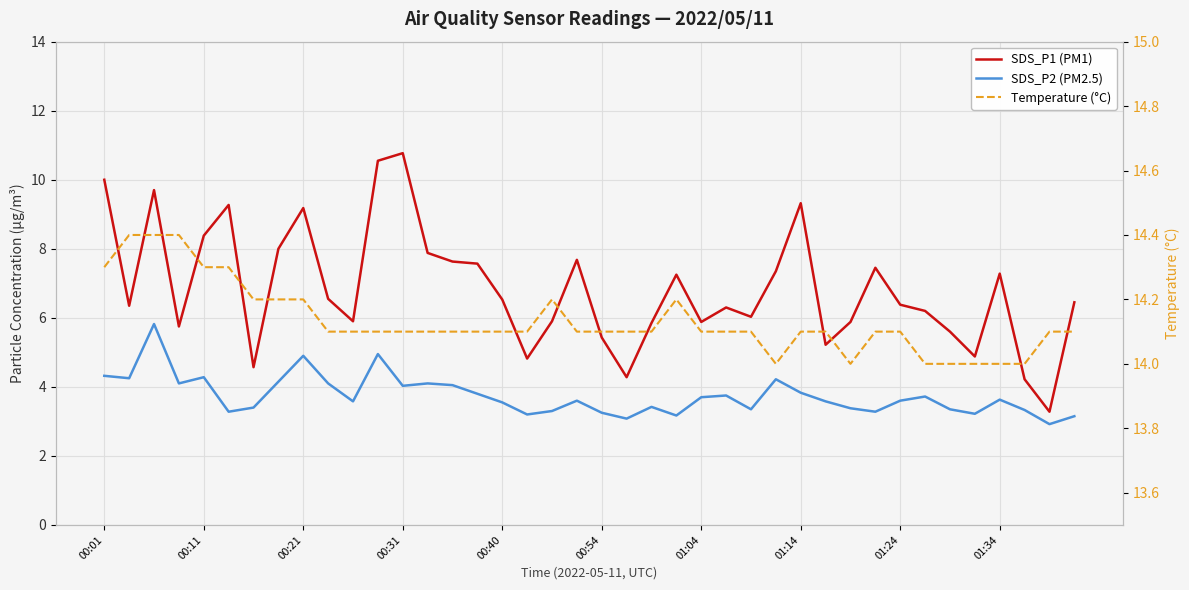

Which series changed the most between 29 and 31?

SDS_P1 (PM1)